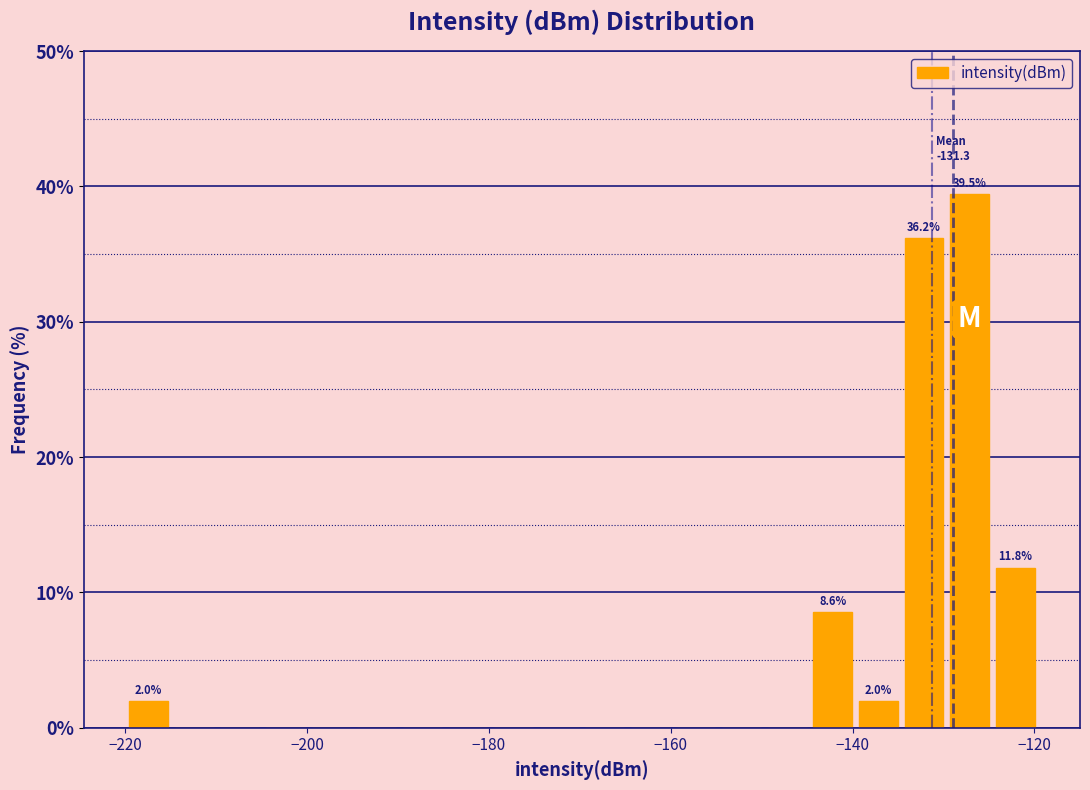

Around what value on the x-axis is the tallest bar? Give the approximate position of its centre, as read against the axis.

-128